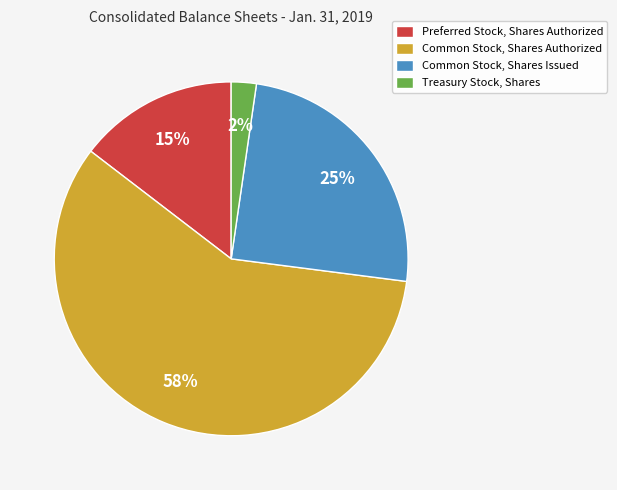

Count the number of slices in the pie.

4